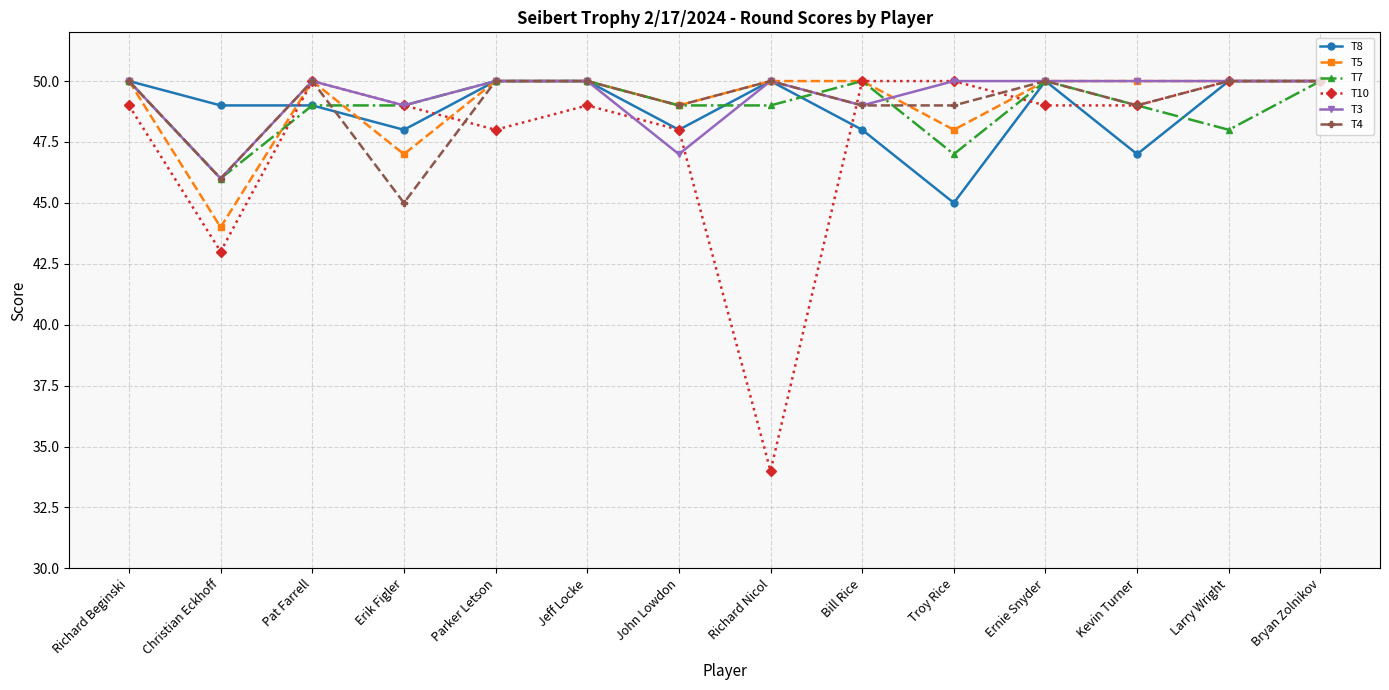

At how many categories does at least one series exceed 38?

14